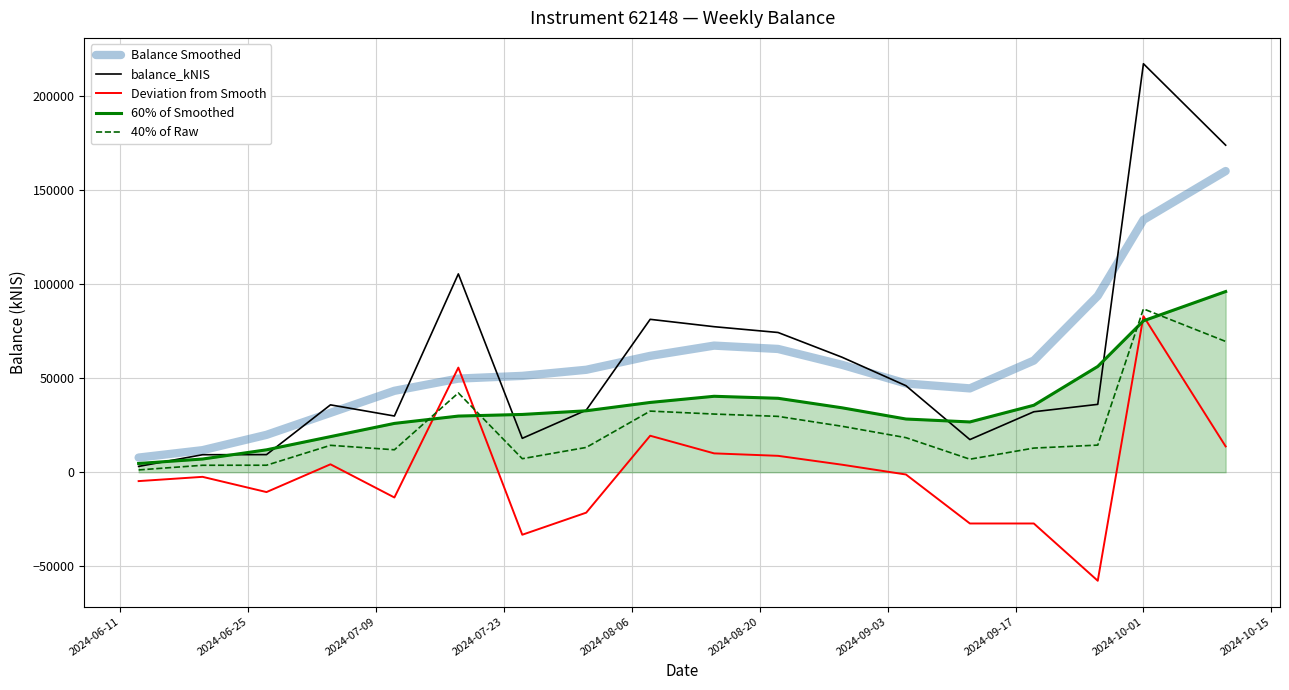

How many series are shown in this chart?

5